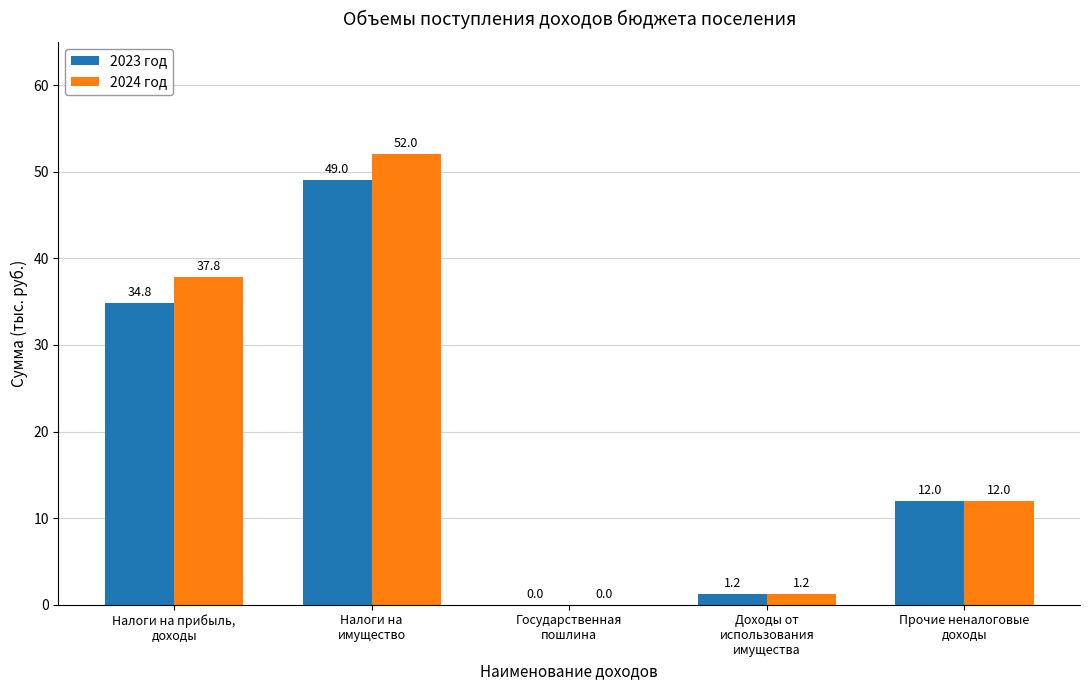

Read the 2023 год value at Налоги на
имущество.

49.0